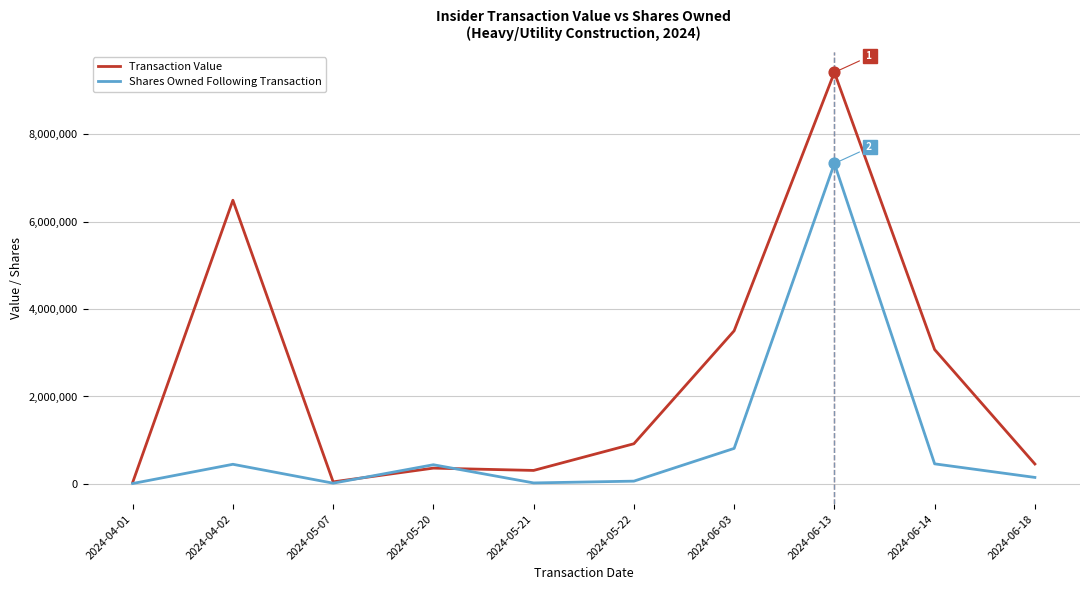

Which series has the largest range (max minus min)?

Transaction Value